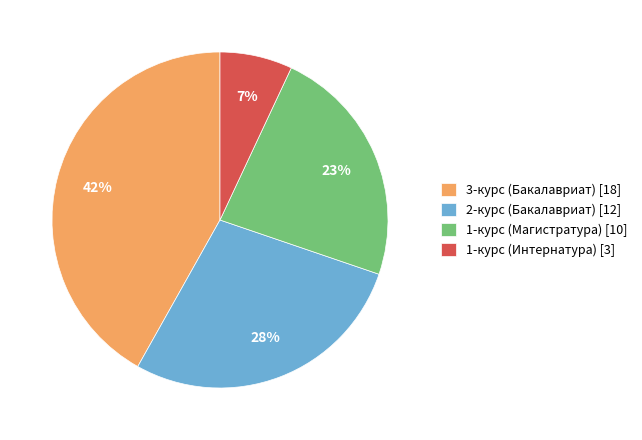

Does any single category account for the majority?

No